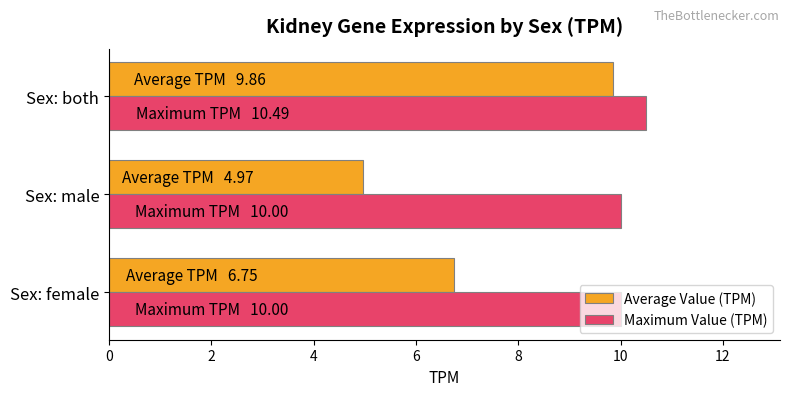

What is the highest value of the Maximum Value (TPM) series?

10.5